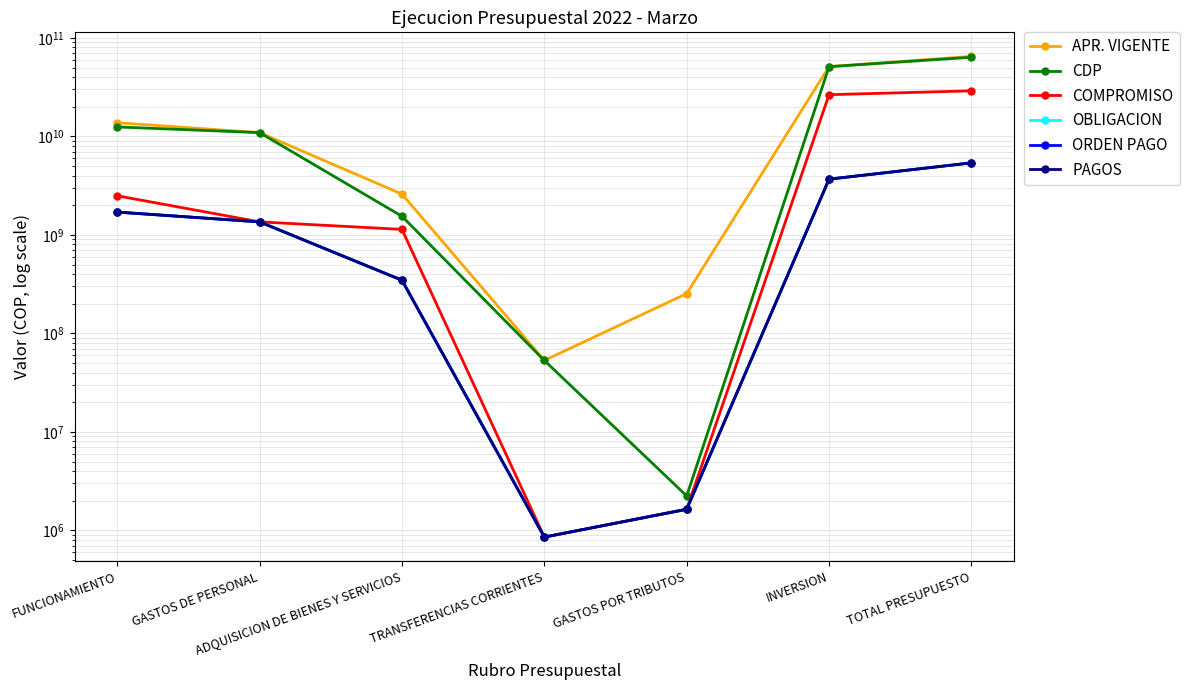

Which series has the largest total across all categories?

APR. VIGENTE